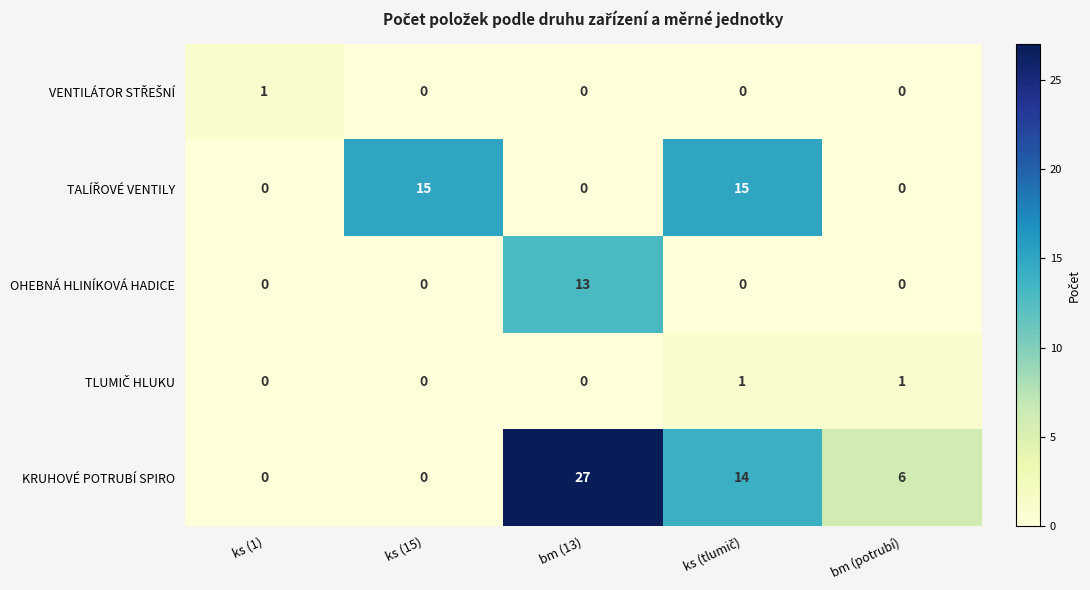

Count the number of categories in the chart.

5